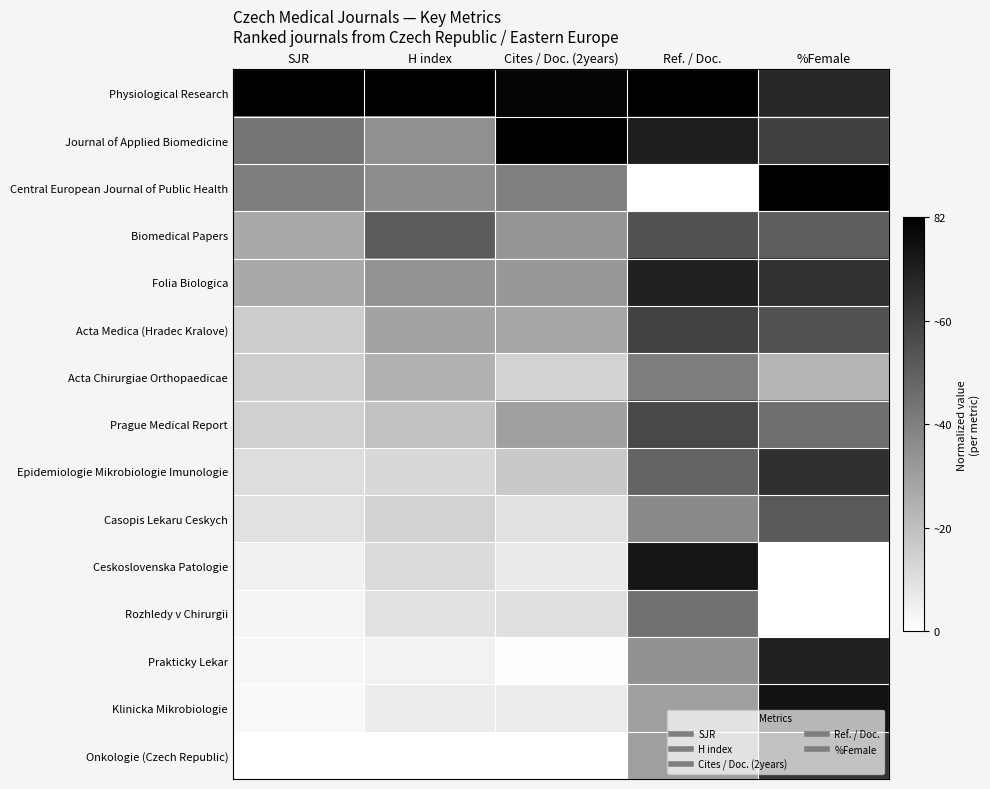

Reading left to right, transcribe all the data shown in this chart.

Physiological Research: SJR=1.0	H index=1.0	Cites / Doc. (2years)=1.0	Ref. / Doc.=1.0	%Female=0.8
Journal of Applied Biomedicine: SJR=0.5	H index=0.4	Cites / Doc. (2years)=1.0	Ref. / Doc.=0.9	%Female=0.7
Central European Journal of Public Health: SJR=0.5	H index=0.4	Cites / Doc. (2years)=0.5	Ref. / Doc.=0.0	%Female=1.0
Biomedical Papers: SJR=0.3	H index=0.6	Cites / Doc. (2years)=0.4	Ref. / Doc.=0.7	%Female=0.6
Folia Biologica: SJR=0.3	H index=0.4	Cites / Doc. (2years)=0.4	Ref. / Doc.=0.9	%Female=0.8
Acta Medica (Hradec Kralove): SJR=0.2	H index=0.4	Cites / Doc. (2years)=0.4	Ref. / Doc.=0.7	%Female=0.7
Acta Chirurgiae Orthopaedicae: SJR=0.2	H index=0.3	Cites / Doc. (2years)=0.2	Ref. / Doc.=0.5	%Female=0.3
Prague Medical Report: SJR=0.2	H index=0.2	Cites / Doc. (2years)=0.4	Ref. / Doc.=0.7	%Female=0.6
Epidemiologie Mikrobiologie Imunologie: SJR=0.1	H index=0.2	Cites / Doc. (2years)=0.2	Ref. / Doc.=0.6	%Female=0.8
Casopis Lekaru Ceskych: SJR=0.1	H index=0.2	Cites / Doc. (2years)=0.1	Ref. / Doc.=0.5	%Female=0.6
Ceskoslovenska Patologie: SJR=0.1	H index=0.1	Cites / Doc. (2years)=0.1	Ref. / Doc.=0.9	%Female=0.0
Rozhledy v Chirurgii: SJR=0.0	H index=0.1	Cites / Doc. (2years)=0.1	Ref. / Doc.=0.6	%Female=0.0
Prakticky Lekar: SJR=0.0	H index=0.1	Cites / Doc. (2years)=0.0	Ref. / Doc.=0.4	%Female=0.9
Klinicka Mikrobiologie: SJR=0.0	H index=0.1	Cites / Doc. (2years)=0.1	Ref. / Doc.=0.4	%Female=0.9
Onkologie (Czech Republic): SJR=0.0	H index=0.0	Cites / Doc. (2years)=0.0	Ref. / Doc.=0.4	%Female=0.8